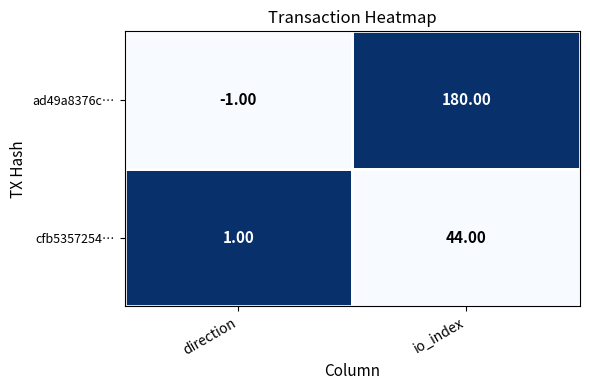

How many categories are shown in the chart?

2